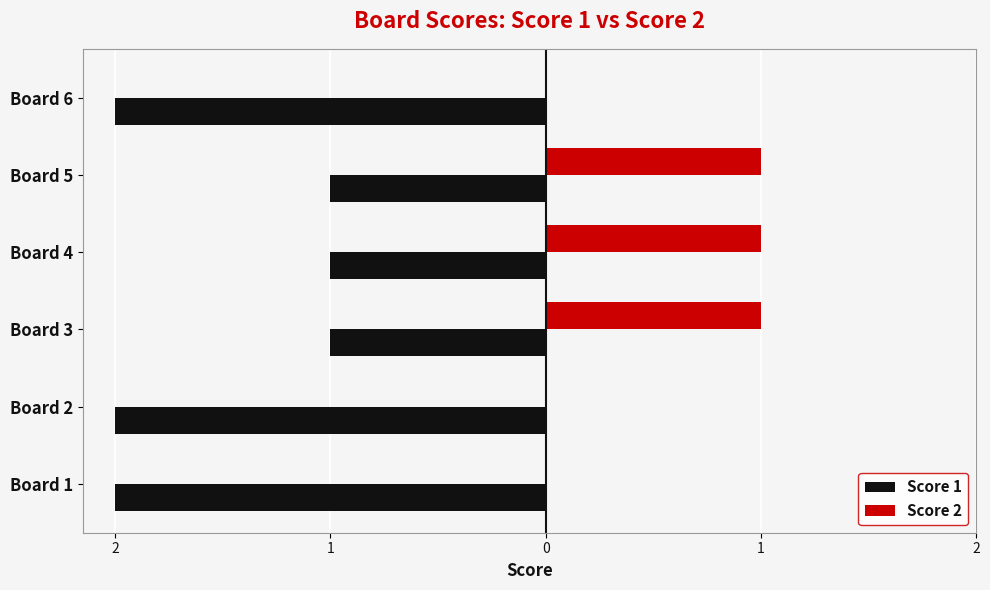

What are all the series names shown in the legend?

Score 1, Score 2